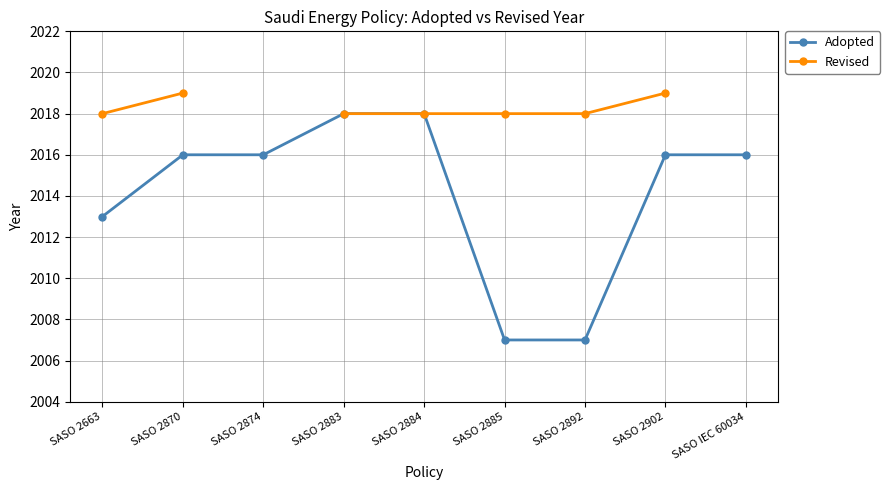

What position from the right is SASO 2885?

4